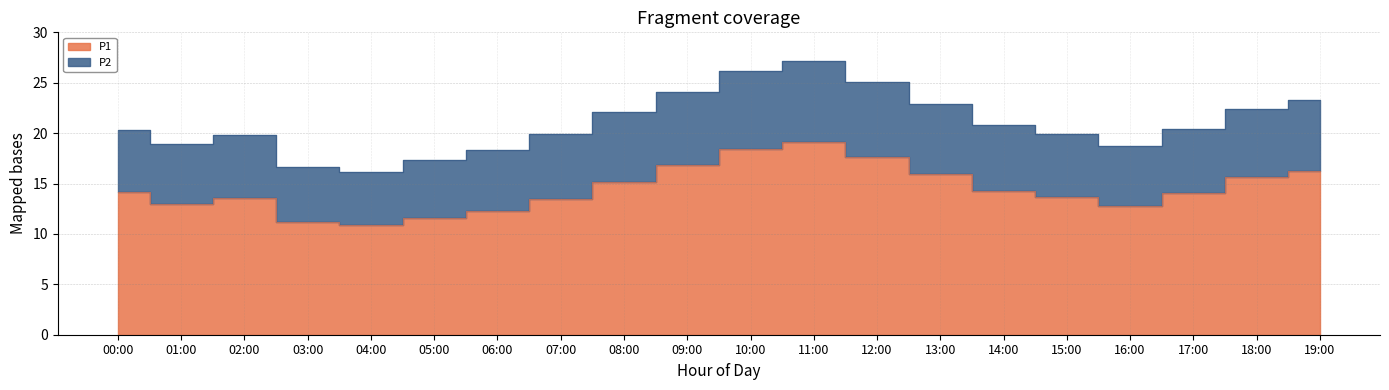

True or false: P1 and P2 intersect in this chart.

False